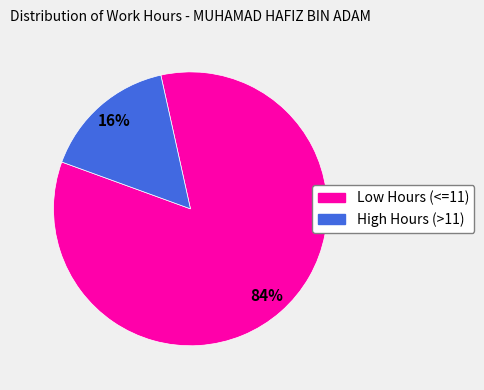

What is the majority slice?

Low Hours (<=11)